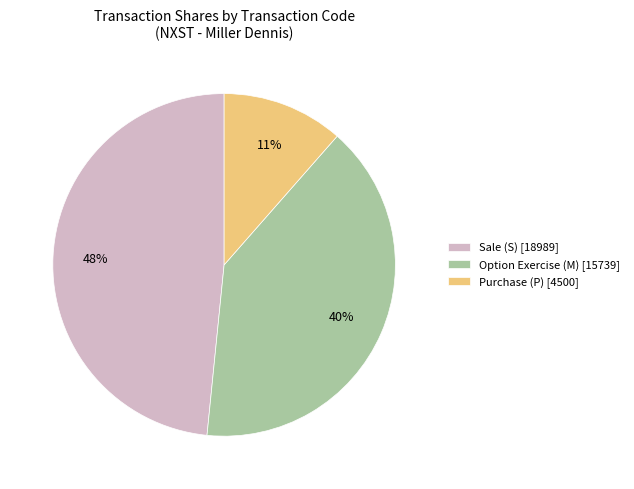

Which slice is the smallest?

Purchase (P) [4500]